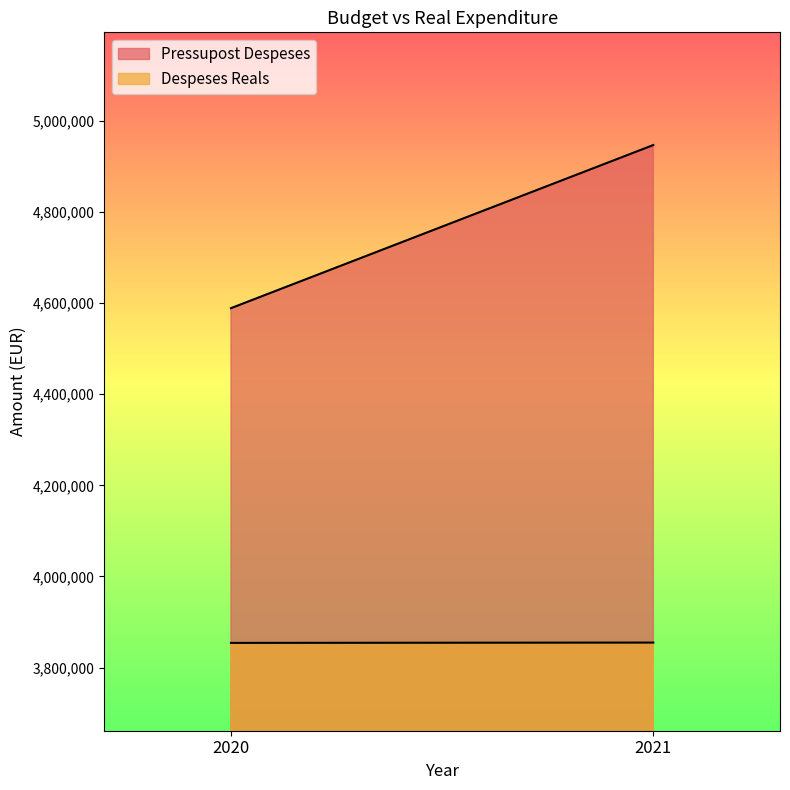

What is the sum of all Pressupost Despeses values?

9535358.0